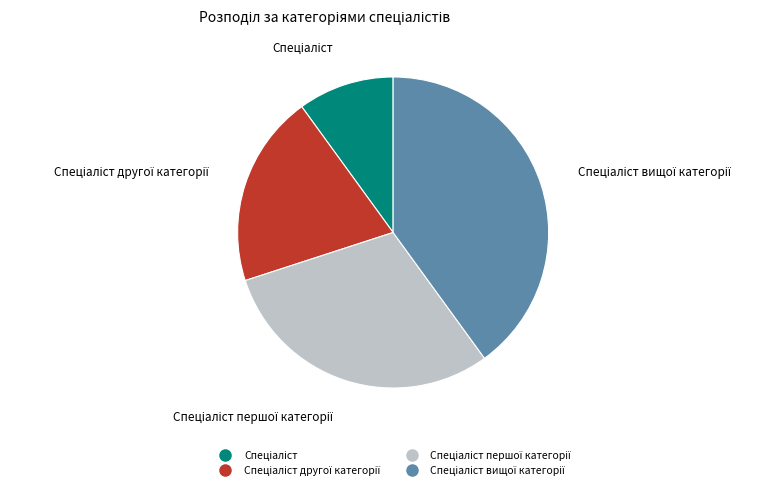

Does any single category account for the majority?

No